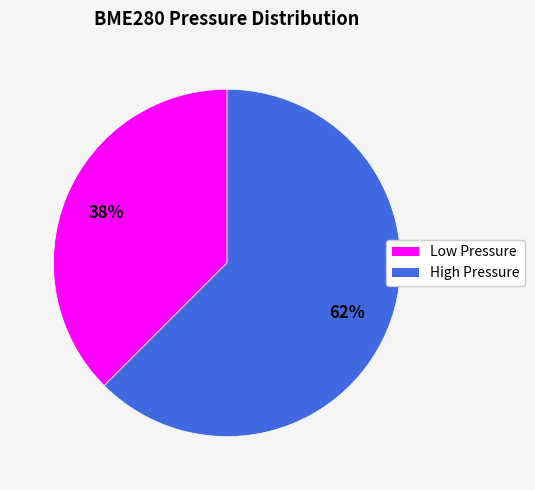

To the nearest percent, what is the average slice percentage?

50%